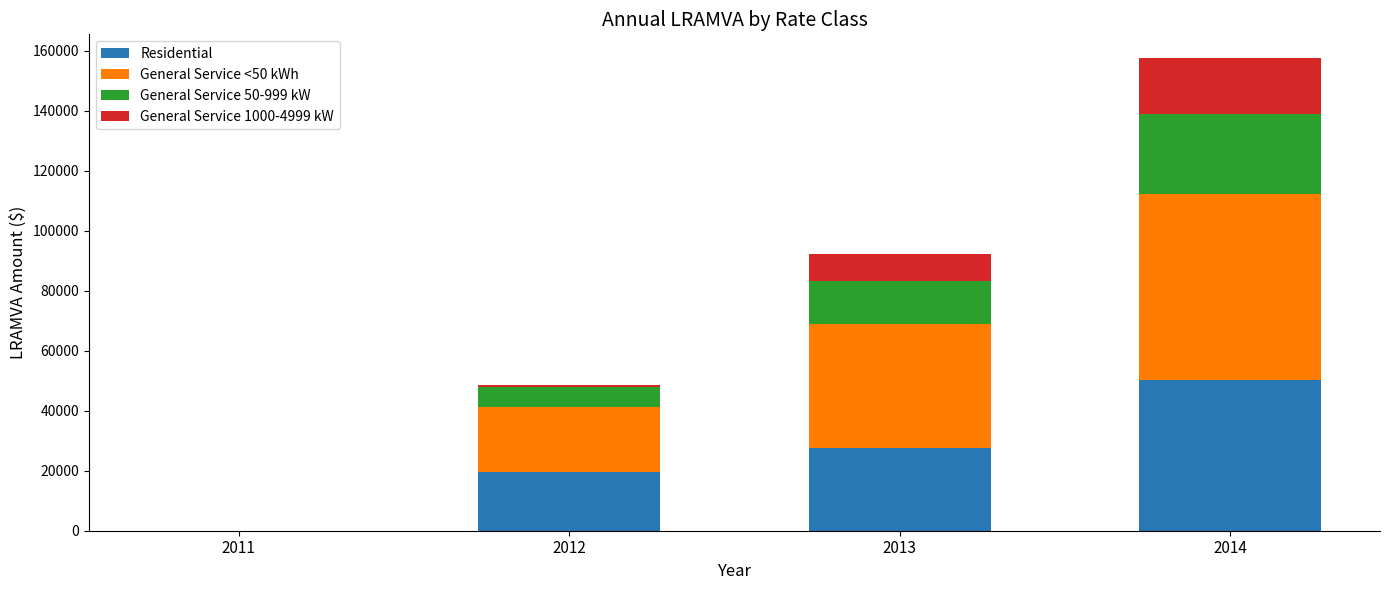

What is the maximum value for Residential?

50319.9